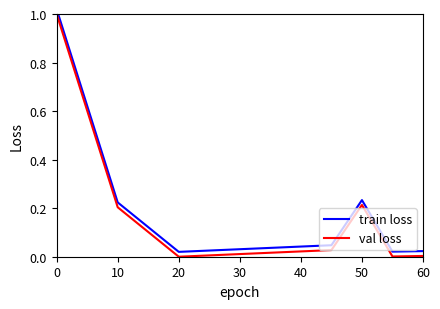

How many lines are shown in the chart?

2